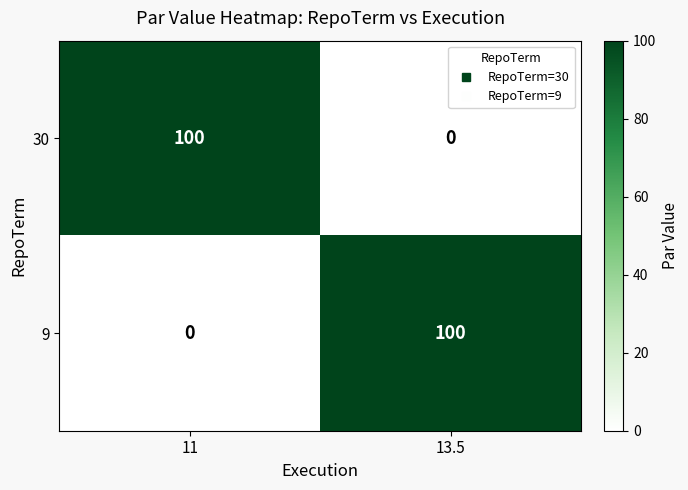

What is the total value across all series at 11?

100